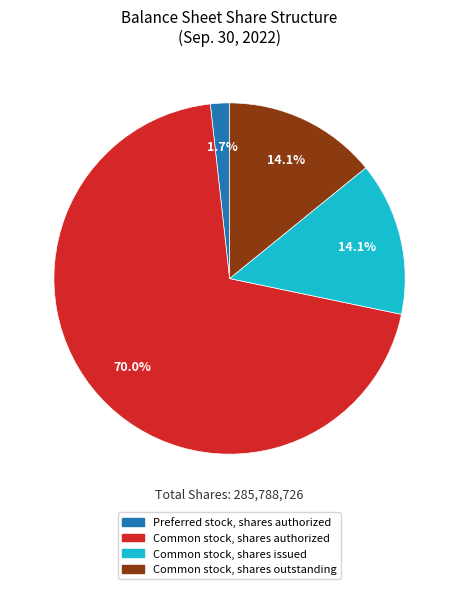

To the nearest percent, what is the average slice percentage?

25%